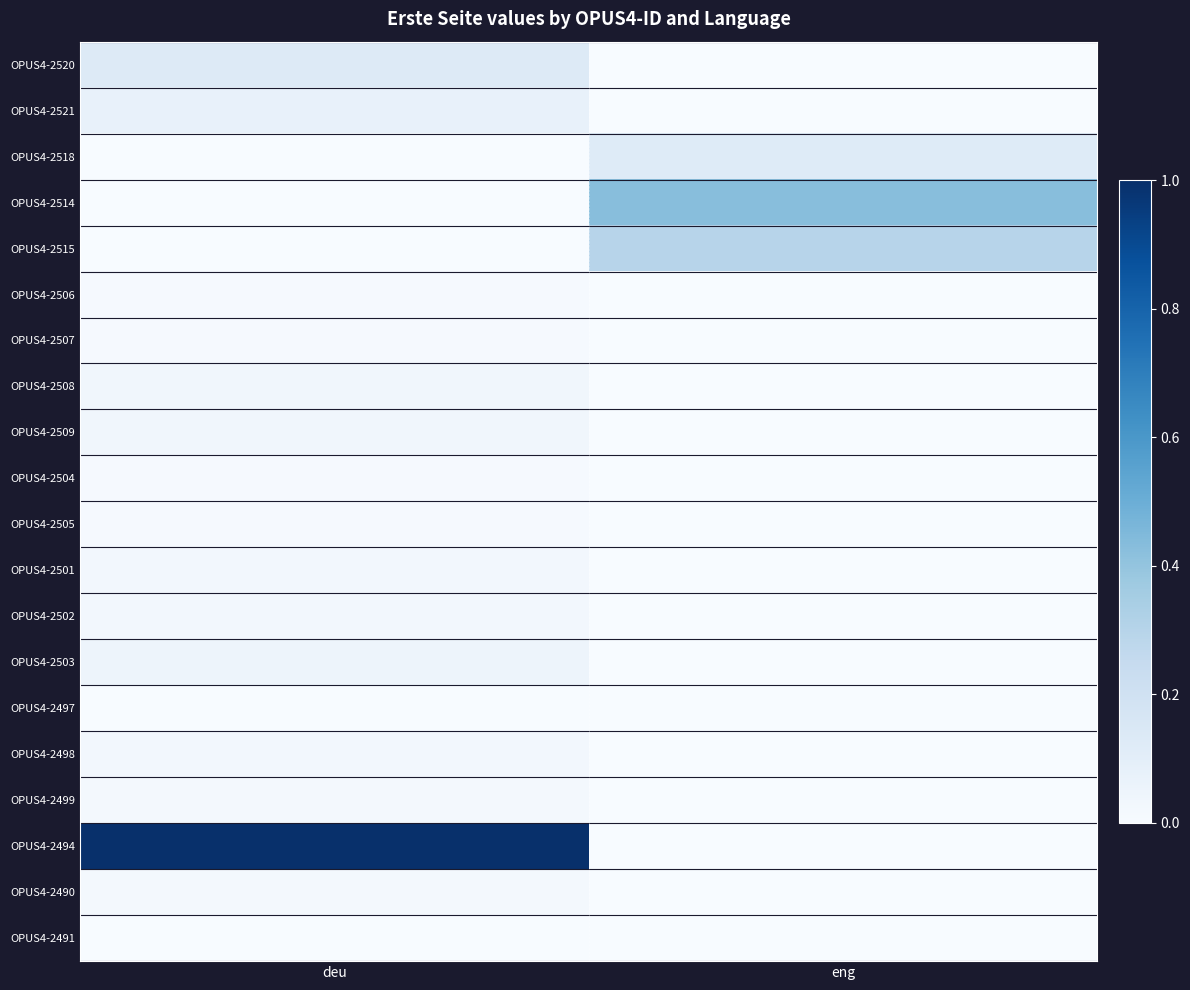

Reading left to right, what are all the values shown in this chart?

OPUS4-2520: deu=0.1	eng=0.0
OPUS4-2521: deu=0.1	eng=0.0
OPUS4-2518: deu=0.0	eng=0.1
OPUS4-2514: deu=0.0	eng=0.4
OPUS4-2515: deu=0.0	eng=0.3
OPUS4-2506: deu=0.0	eng=0.0
OPUS4-2507: deu=0.0	eng=0.0
OPUS4-2508: deu=0.0	eng=0.0
OPUS4-2509: deu=0.0	eng=0.0
OPUS4-2504: deu=0.0	eng=0.0
OPUS4-2505: deu=0.0	eng=0.0
OPUS4-2501: deu=0.0	eng=0.0
OPUS4-2502: deu=0.0	eng=0.0
OPUS4-2503: deu=0.0	eng=0.0
OPUS4-2497: deu=0.0	eng=0.0
OPUS4-2498: deu=0.0	eng=0.0
OPUS4-2499: deu=0.0	eng=0.0
OPUS4-2494: deu=1.0	eng=0.0
OPUS4-2490: deu=0.0	eng=0.0
OPUS4-2491: deu=0.0	eng=0.0